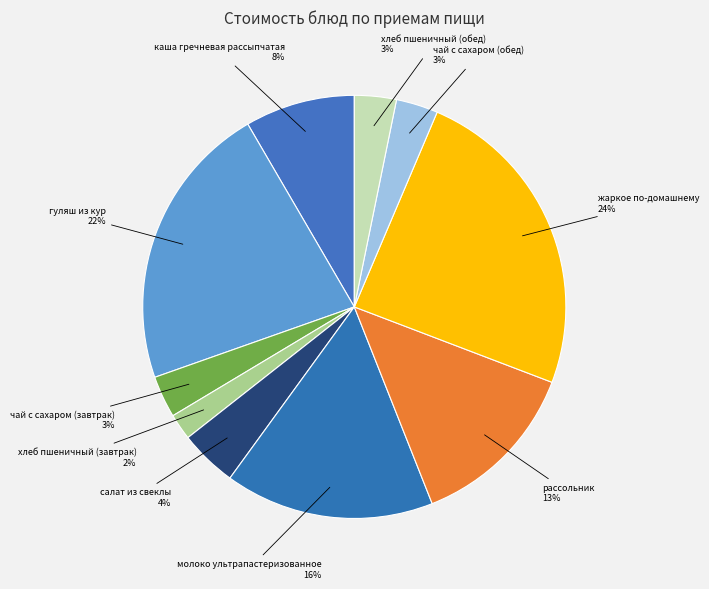

How many segments does this pie chart have?

10